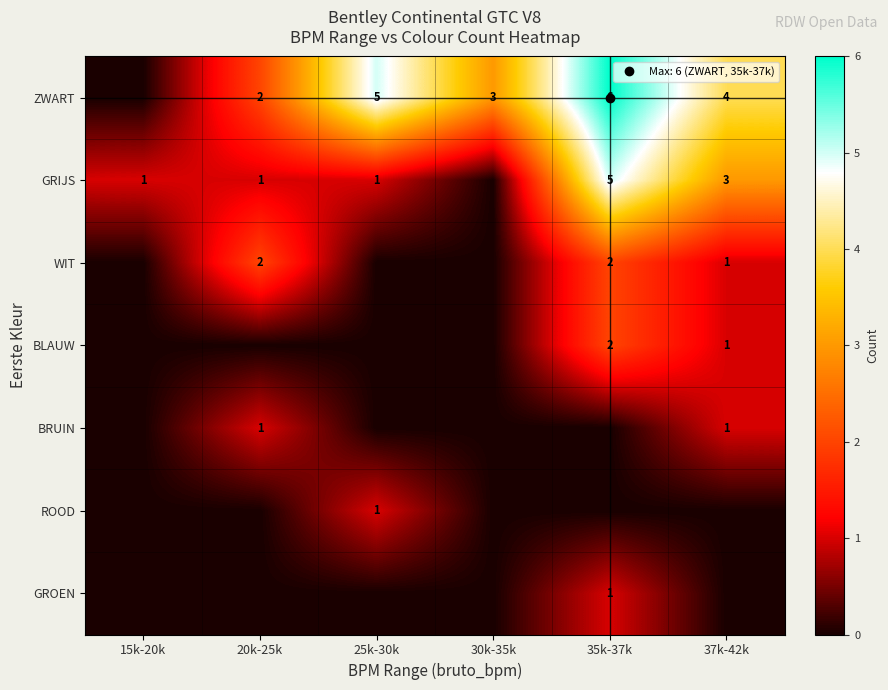

Between 37k-42k and 25k-30k, which is larger?

25k-30k